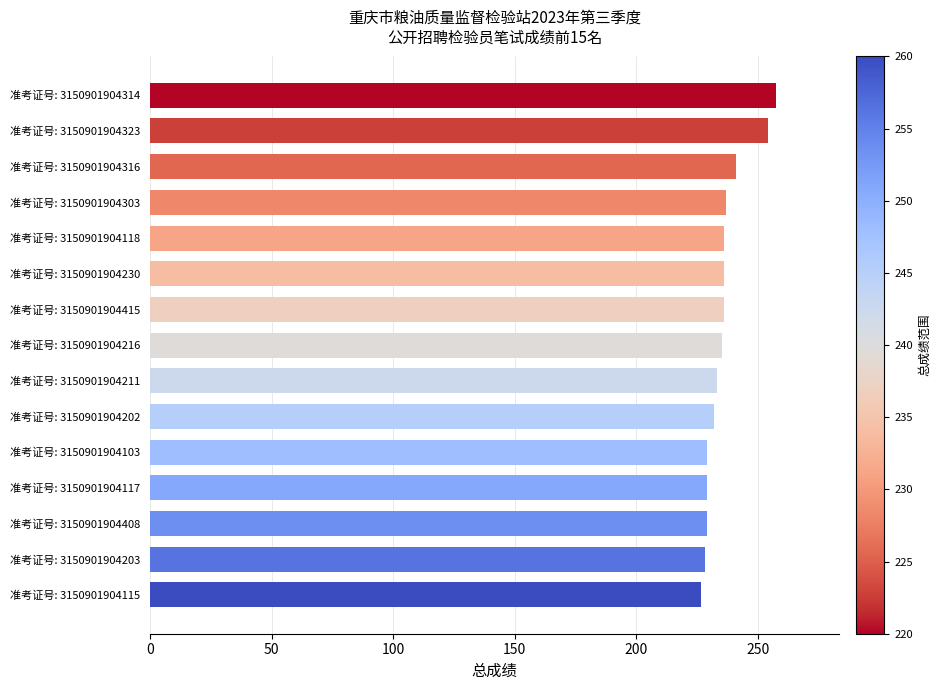

What is the minimum value shown in the chart?

226.5